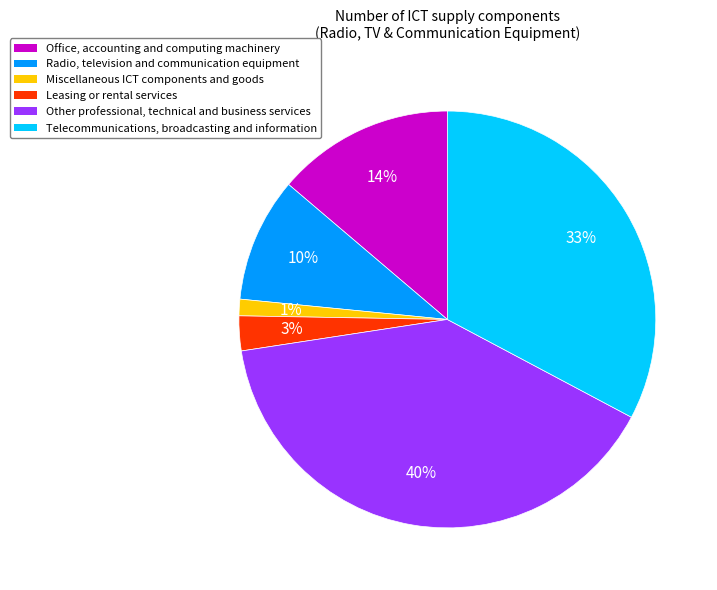

Is Other professional, technical and business services the majority of the pie?

No